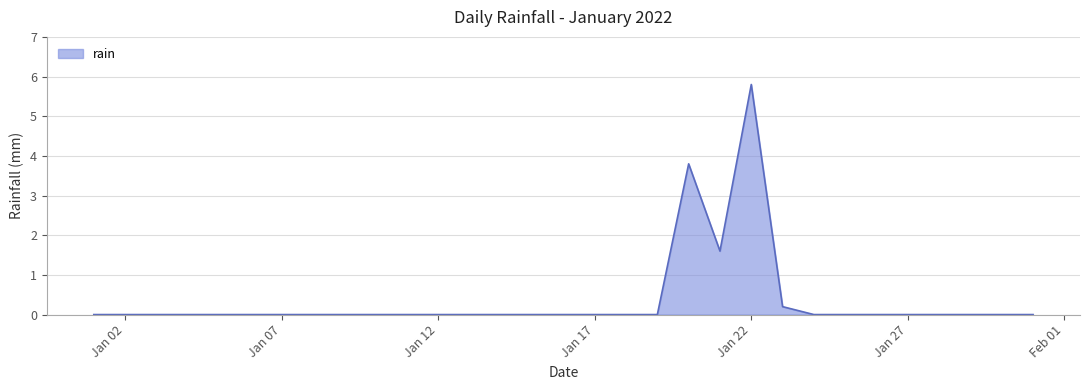

What is the greatest value displayed?

5.8